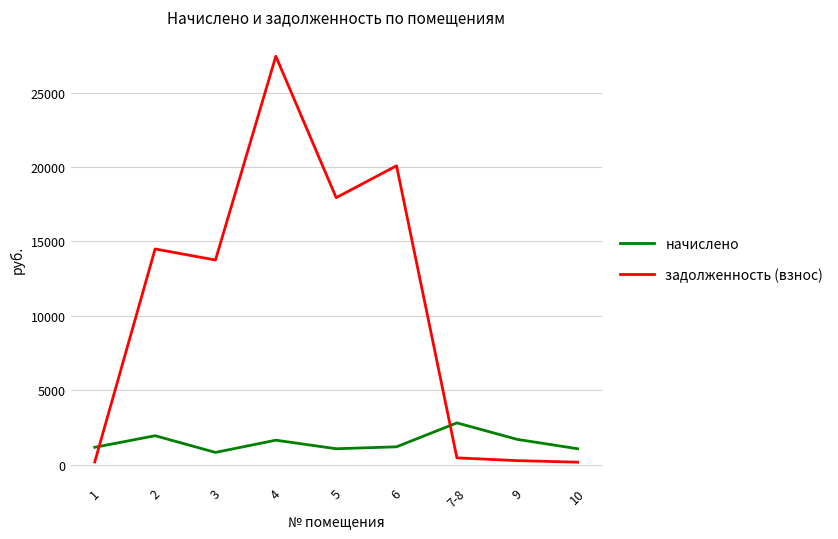

Which series has the largest range (max minus min)?

задолженность (взнос)